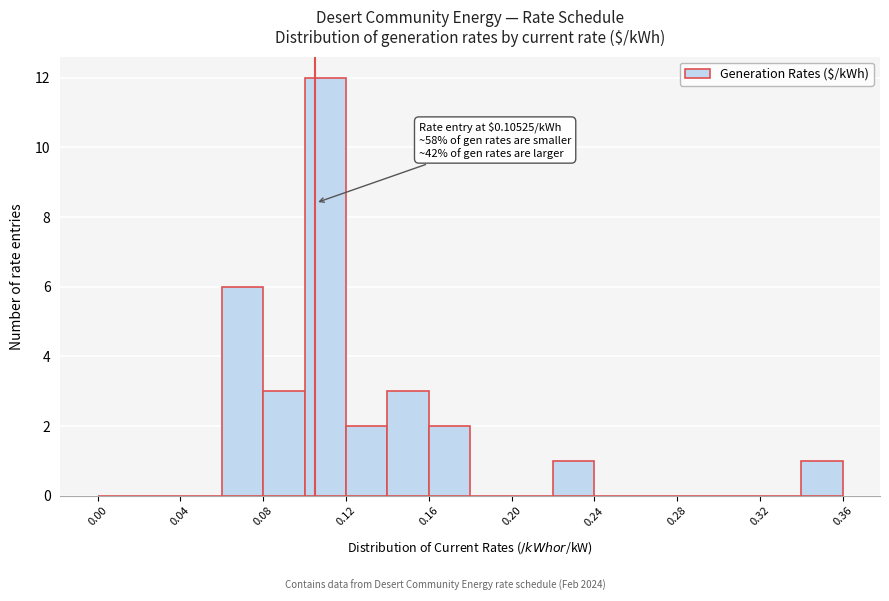

Which range on the x-axis has the tallest bar?

0.10 to 0.12